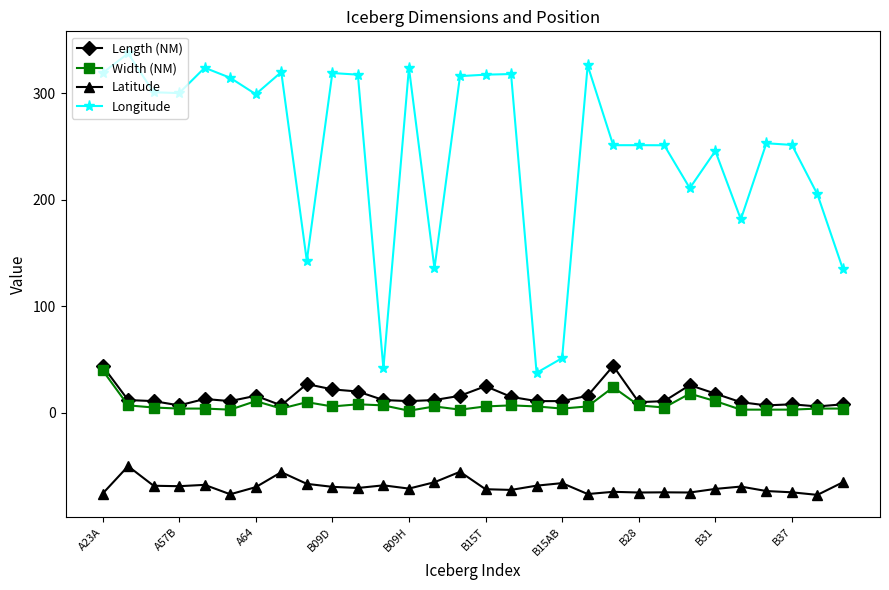

True or false: Latitude has more than 2 interior local peaks.

True